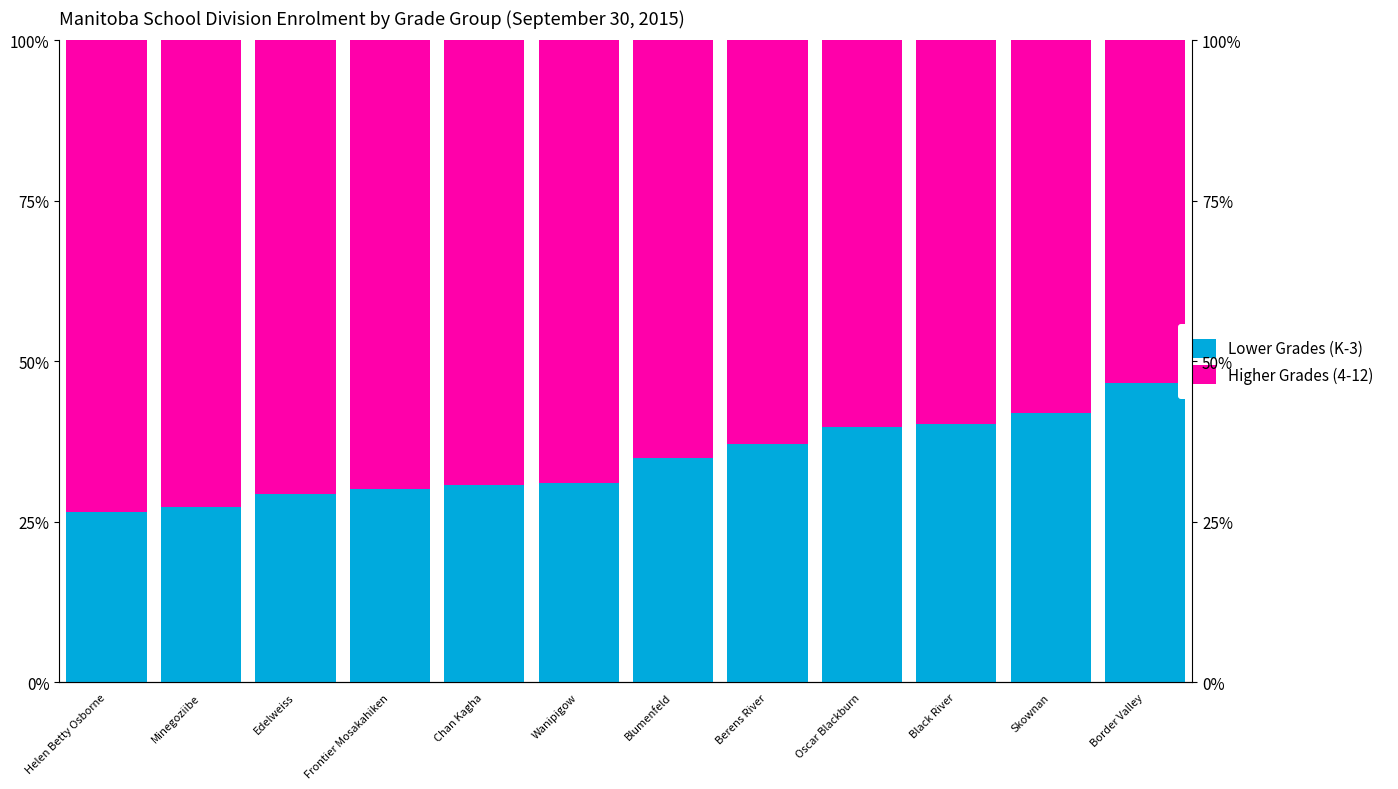

Read the Higher Grades (4-12) value at Minegoziibe.

72.7